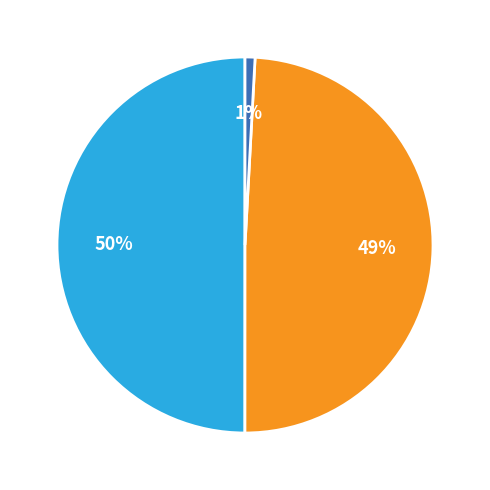

To the nearest percent, what is the difference between the largest and smallest slice percentages?

49%